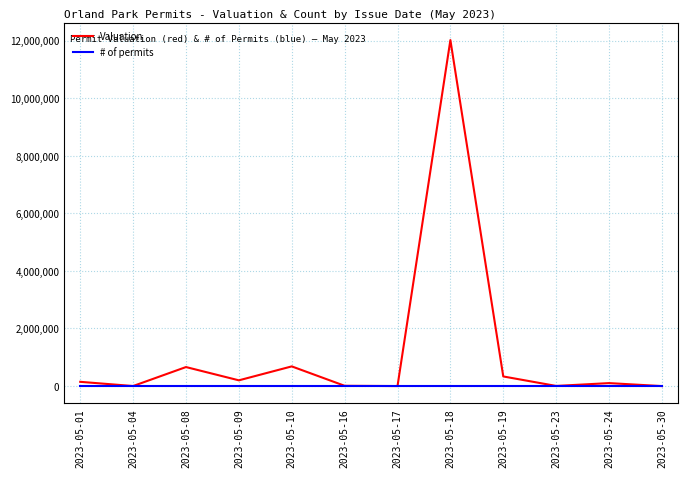

Rank the series by their average value, from highest to lowest.

Valuation, # of permits